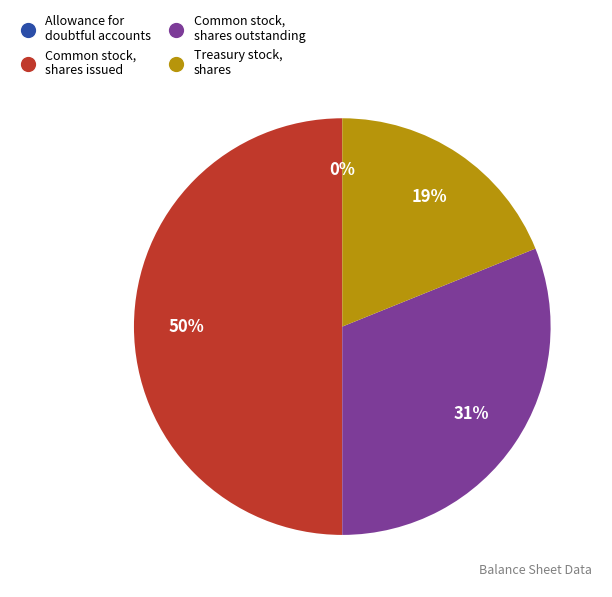

What percentage is the Common stock, shares issued slice, to the nearest percent?

50%